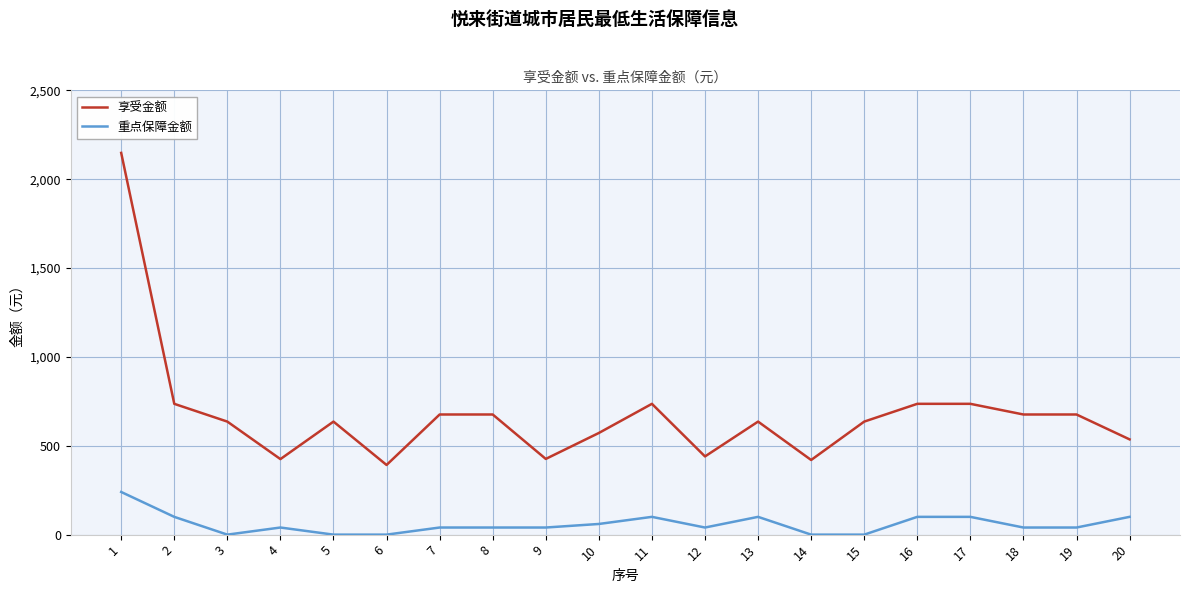

Which series has the largest total across all categories?

享受金额